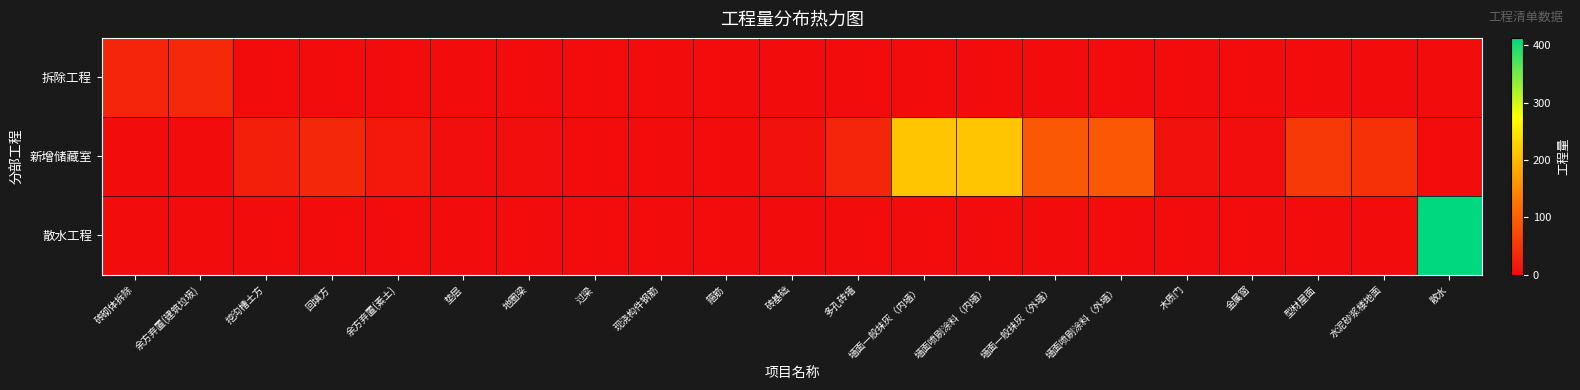

Rank the series at 水泥砂浆楼地面 from lowest to highest value.

拆除工程, 散水工程, 新增储藏室